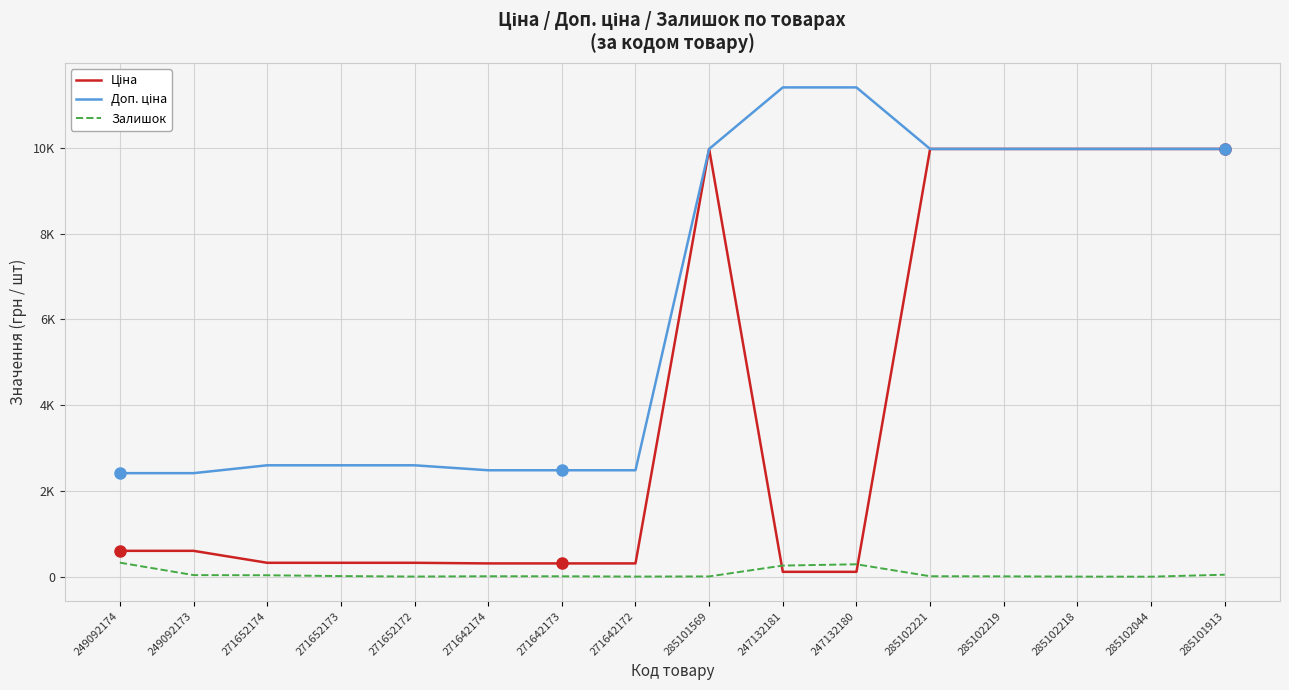

What position from the left is 249092173?

2